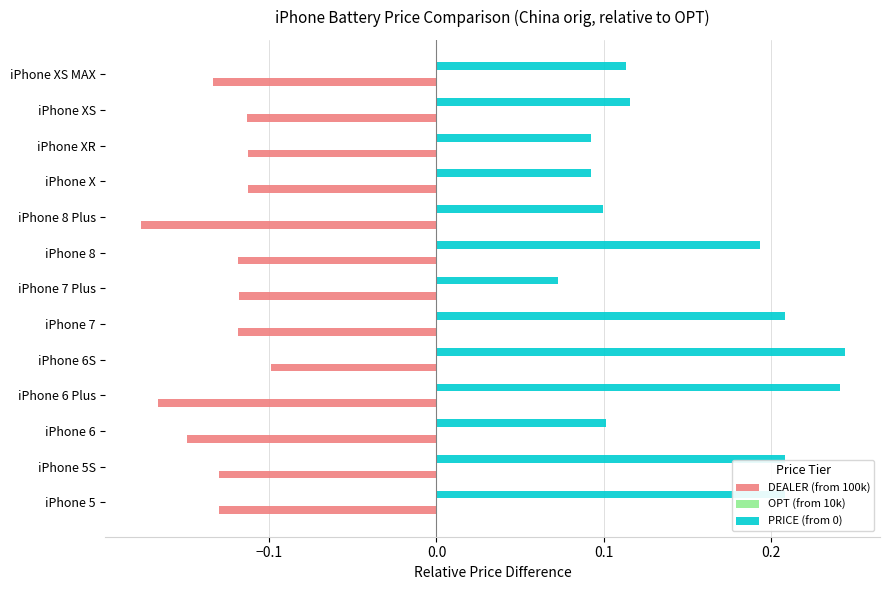

Rank the series by their maximum value, from highest to lowest.

PRICE (from 0), DEALER (from 100k)